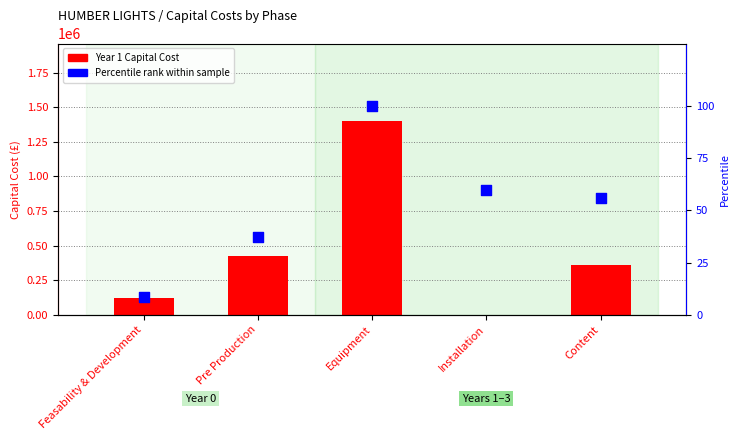

What are all the series names shown in the legend?

Year 1 Capital Cost, Percentile rank within sample